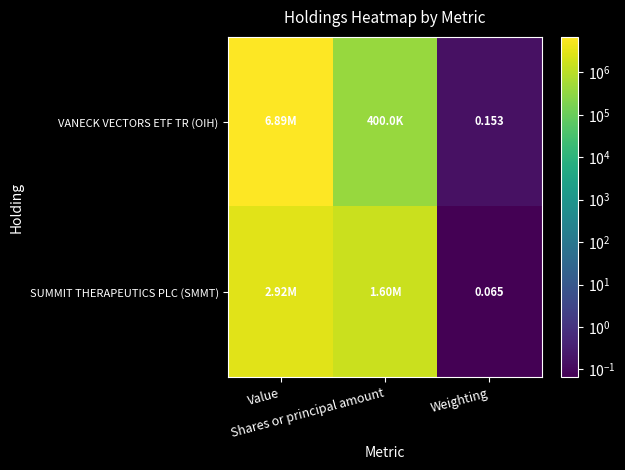

How many values in the VANECK VECTORS ETF TR (OIH) series are below 400000?

1